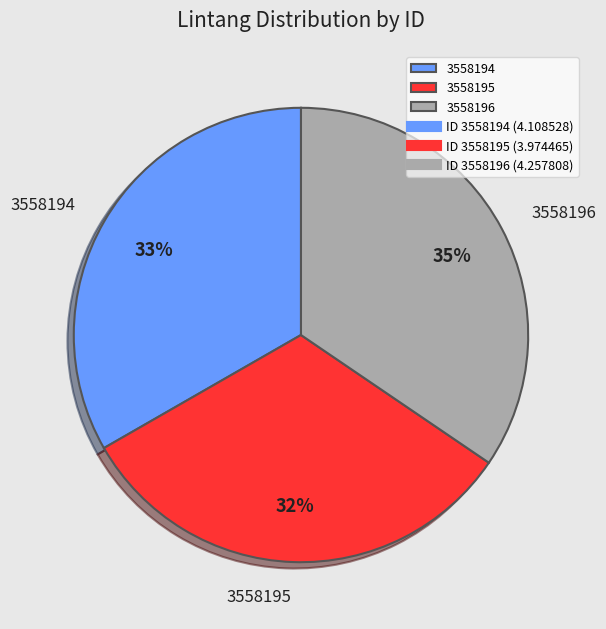

To the nearest percent, what portion does 3558196 represent?

35%